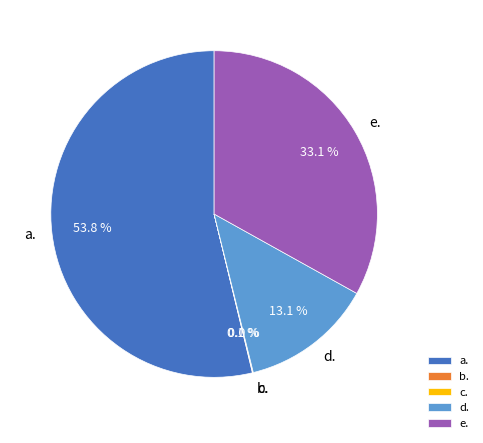

Which category has the biggest portion of the pie?

a.